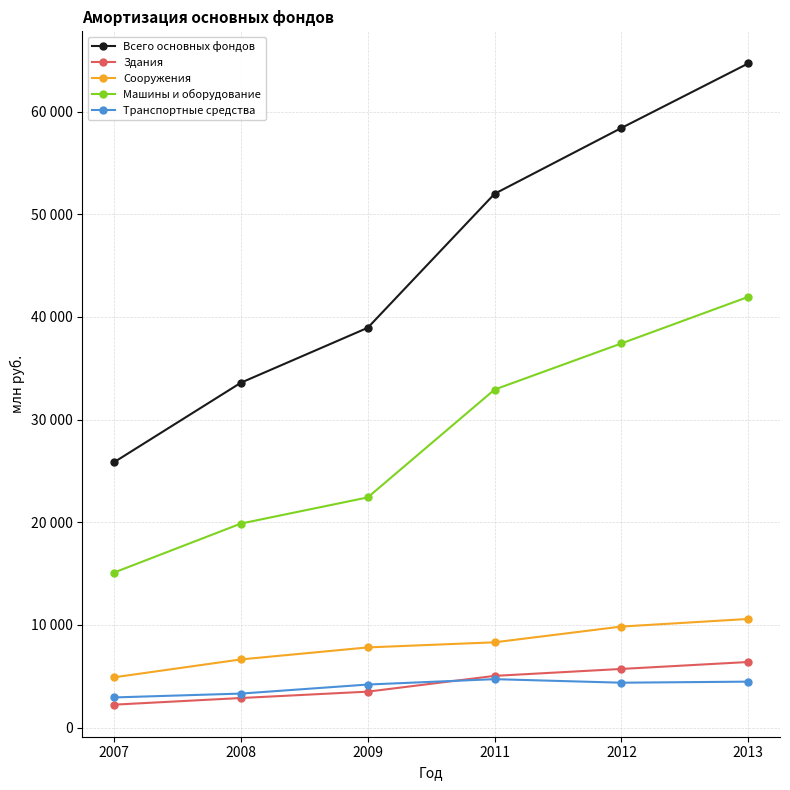

The Сооружения series shows 6640 at 2008. True or false?

True